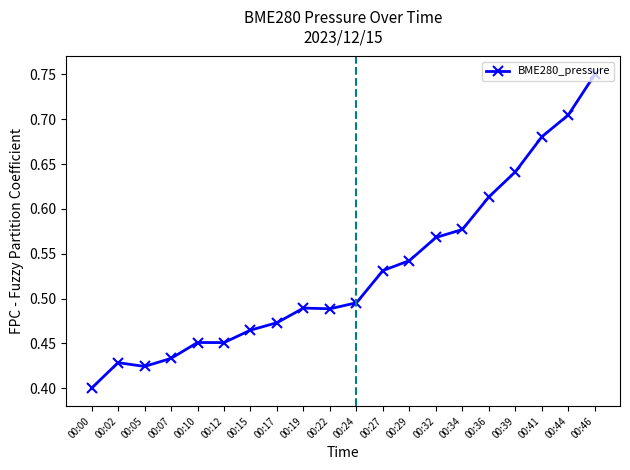

The value at 00:02 is 0.4. True or false?

True